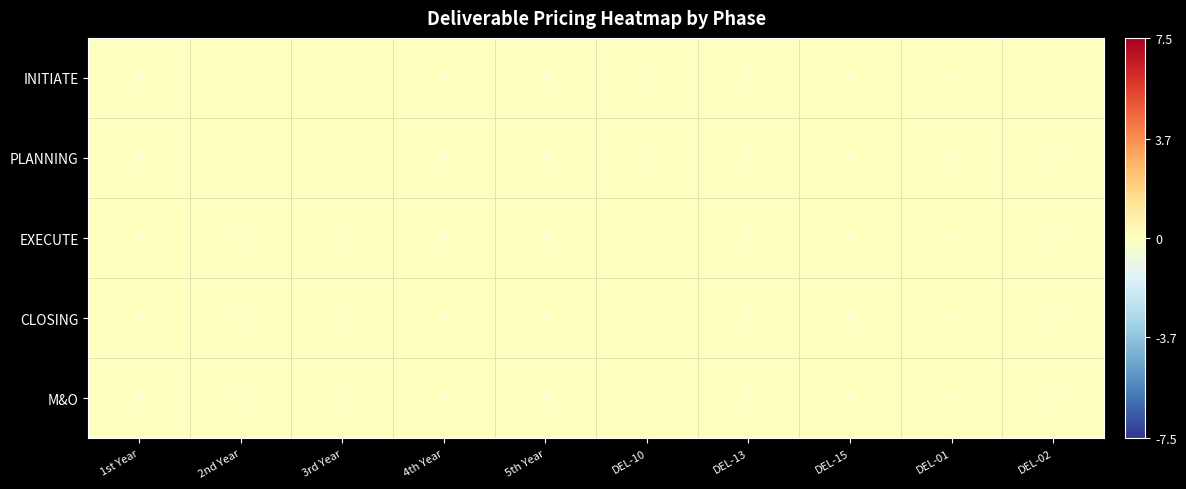

Reading left to right, what are all the values shown in this chart?

INITIATE: 1st Year=0.0	2nd Year=0.0	3rd Year=0.0	4th Year=0.0	5th Year=0.0	DEL-10=0.0	DEL-13=0.0	DEL-15=0.0	DEL-01=0.0	DEL-02=0.0
PLANNING: 1st Year=0.0	2nd Year=0.0	3rd Year=0.0	4th Year=0.0	5th Year=0.0	DEL-10=0.0	DEL-13=0.0	DEL-15=0.0	DEL-01=0.0	DEL-02=0.0
EXECUTE: 1st Year=0.0	2nd Year=0.0	3rd Year=0.0	4th Year=0.0	5th Year=0.0	DEL-10=0.0	DEL-13=0.0	DEL-15=0.0	DEL-01=0.0	DEL-02=0.0
CLOSING: 1st Year=0.0	2nd Year=0.0	3rd Year=0.0	4th Year=0.0	5th Year=0.0	DEL-10=0.0	DEL-13=0.0	DEL-15=0.0	DEL-01=0.0	DEL-02=0.0
M&O: 1st Year=0.0	2nd Year=0.0	3rd Year=0.0	4th Year=0.0	5th Year=0.0	DEL-10=0.0	DEL-13=0.0	DEL-15=0.0	DEL-01=0.0	DEL-02=0.0